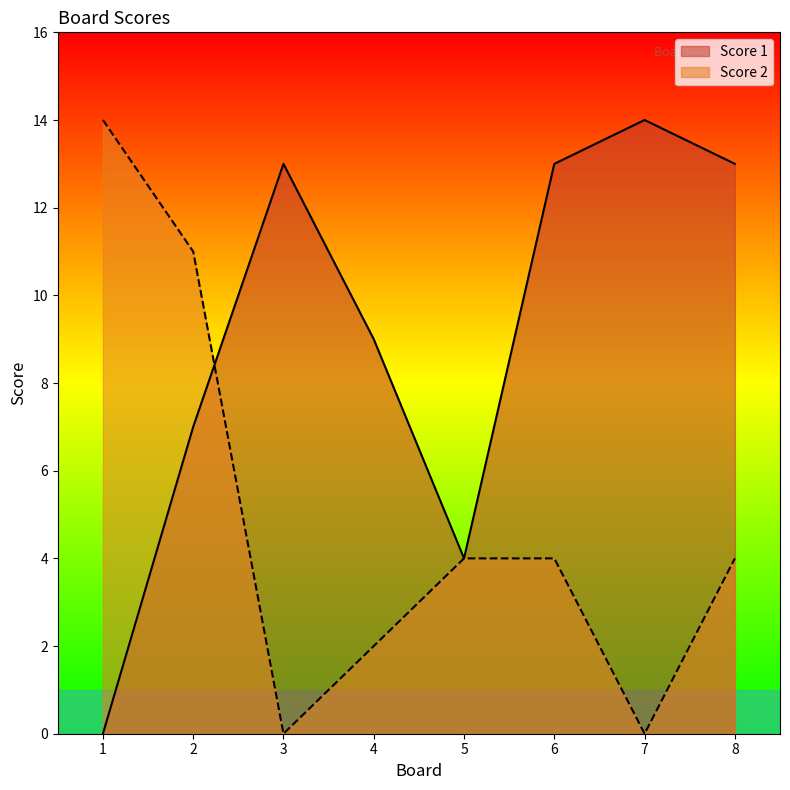

What is the value of the Score 1 point at the 5th from the left?

4